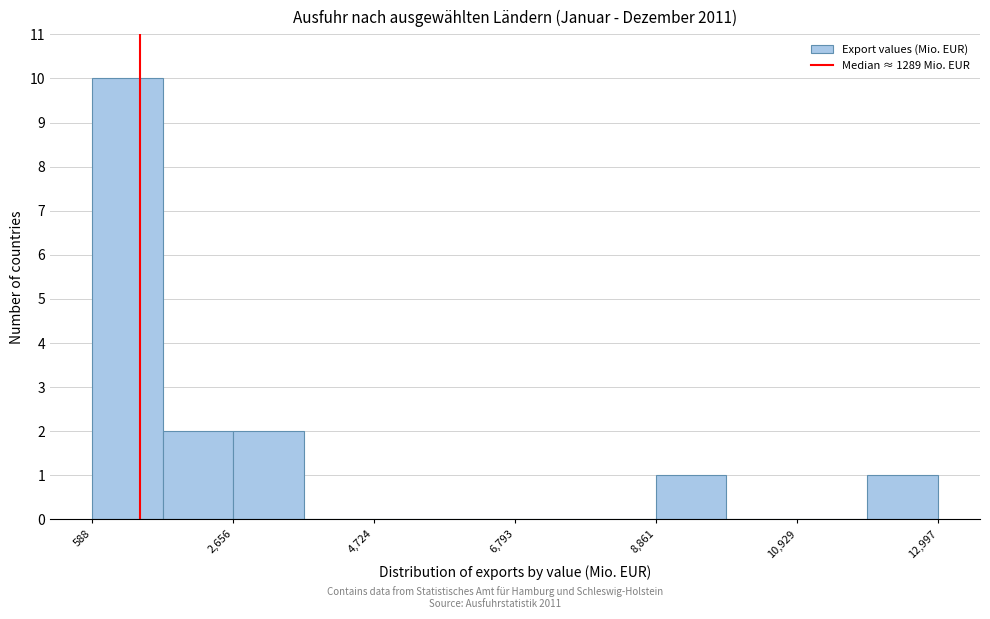

Around what value on the x-axis is the tallest bar? Give the approximate position of its centre, as read against the axis.

1000